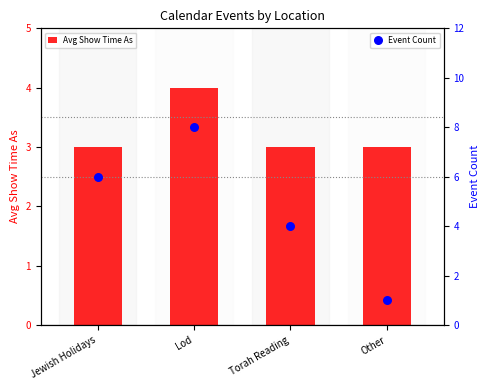

What is the total value across all series at Other?

4